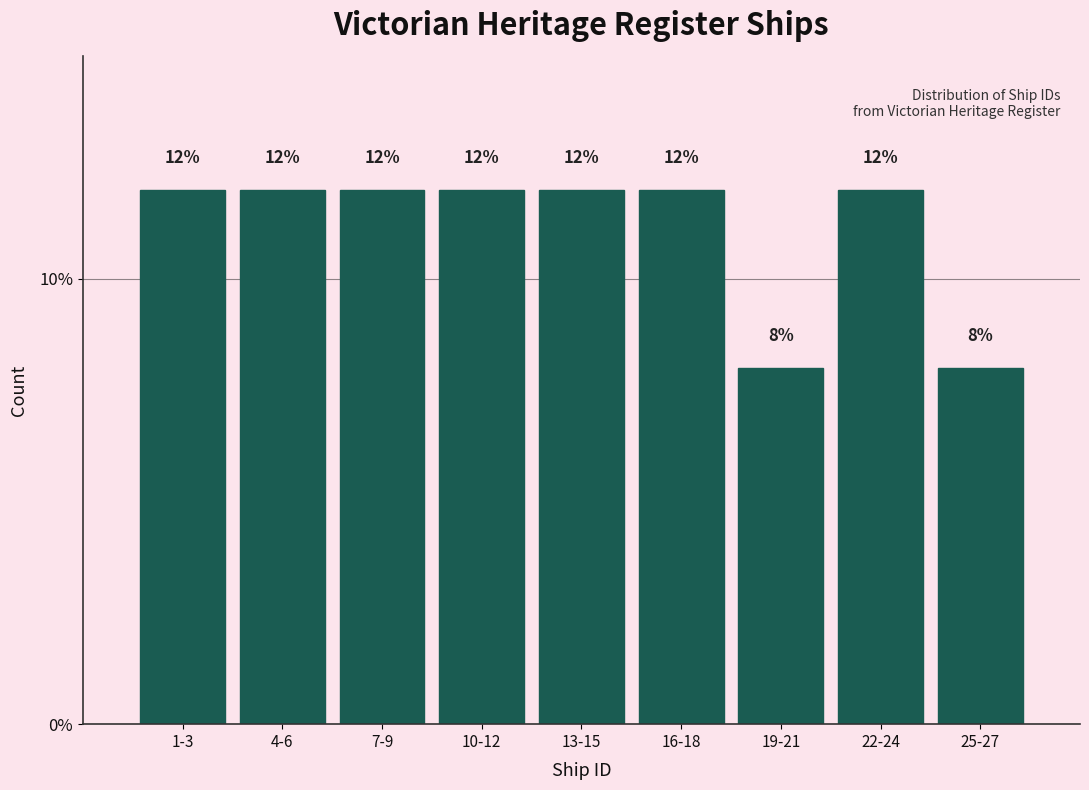

Reading right to left, list all the values displayed in this chart.

8	12	8	12	12	12	12	12	12